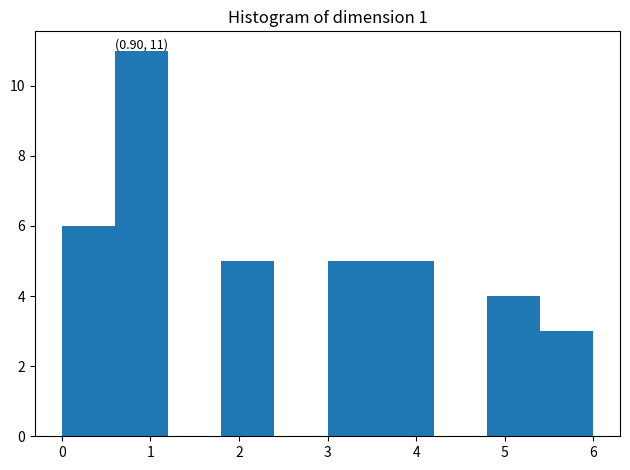

Over which range of the x-axis is the bar tallest?

0.6 to 1.2